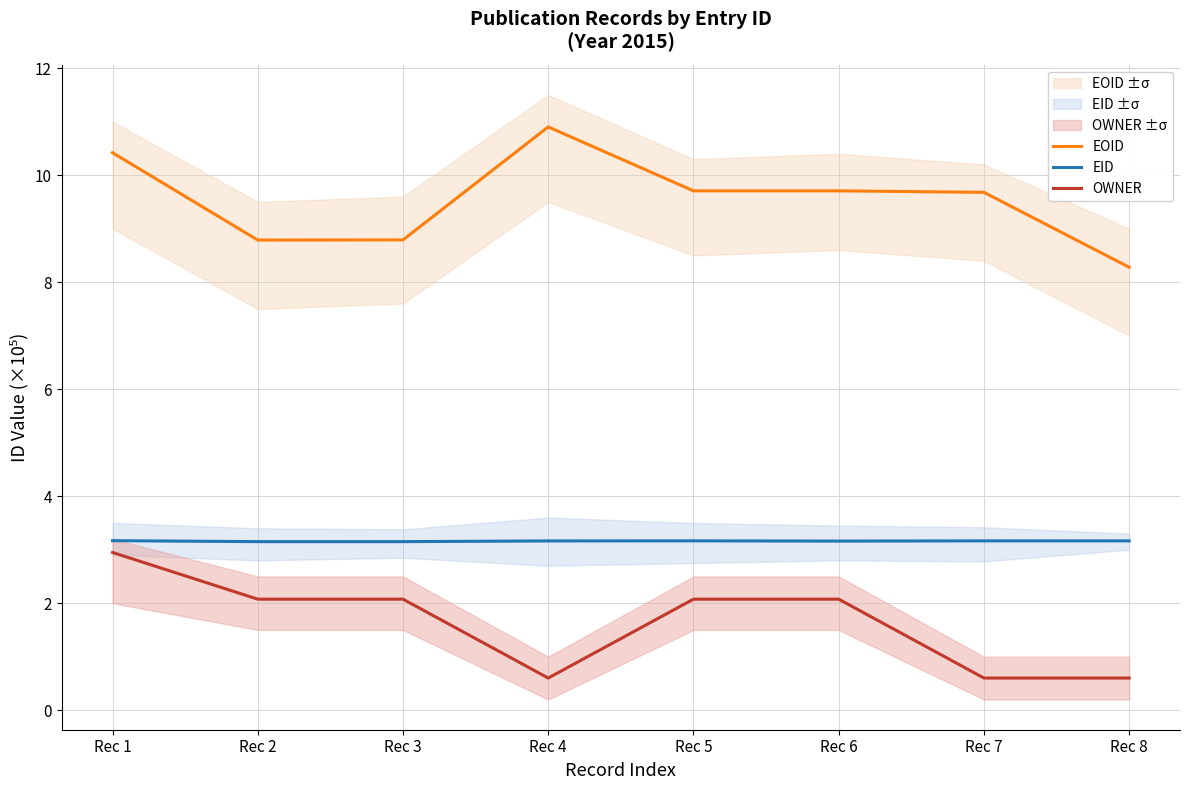

In EID, how many points are higher than both neighbors (excluding endpoints)?

2